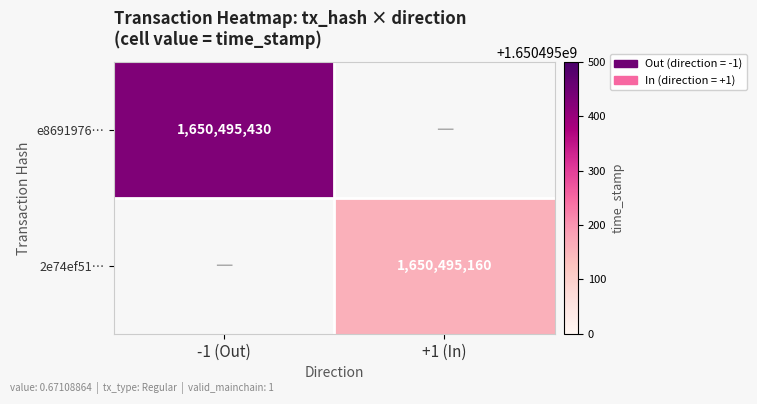

The value of e8691976… at -1 (Out) is 1650495430. True or false?

True